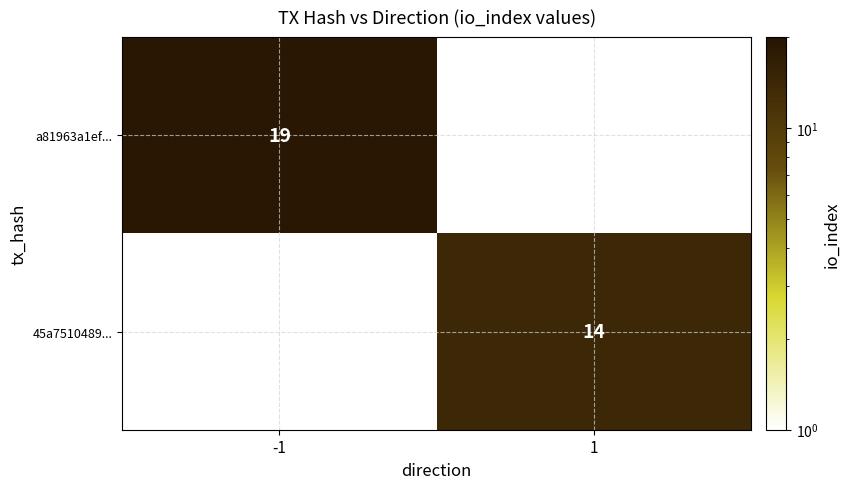

True or false: 45a7510489... has a value of 14 at 1.

True